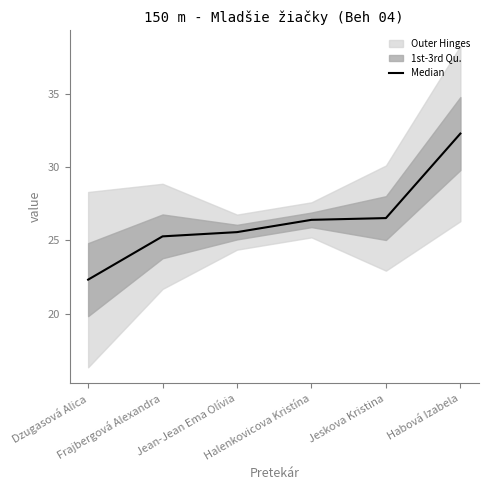

True or false: the data shows 18.3 at Habová Izabela.

False